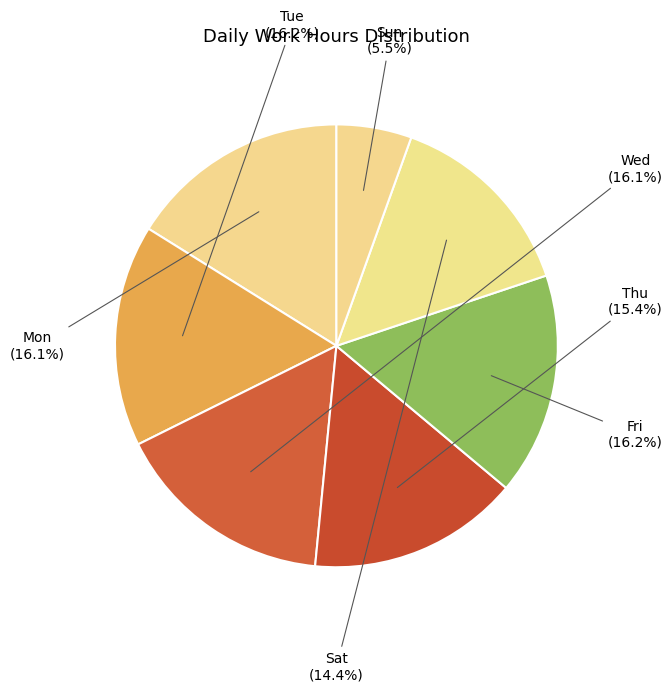

How many slices are in this pie chart?

7